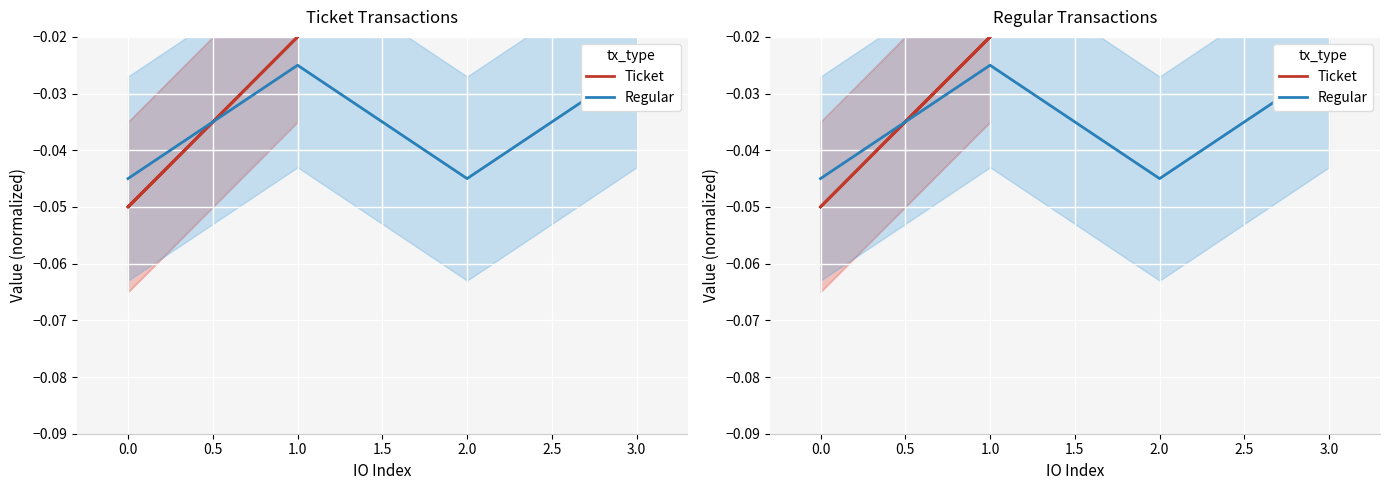

What are all the series names shown in the legend?

Ticket, Regular